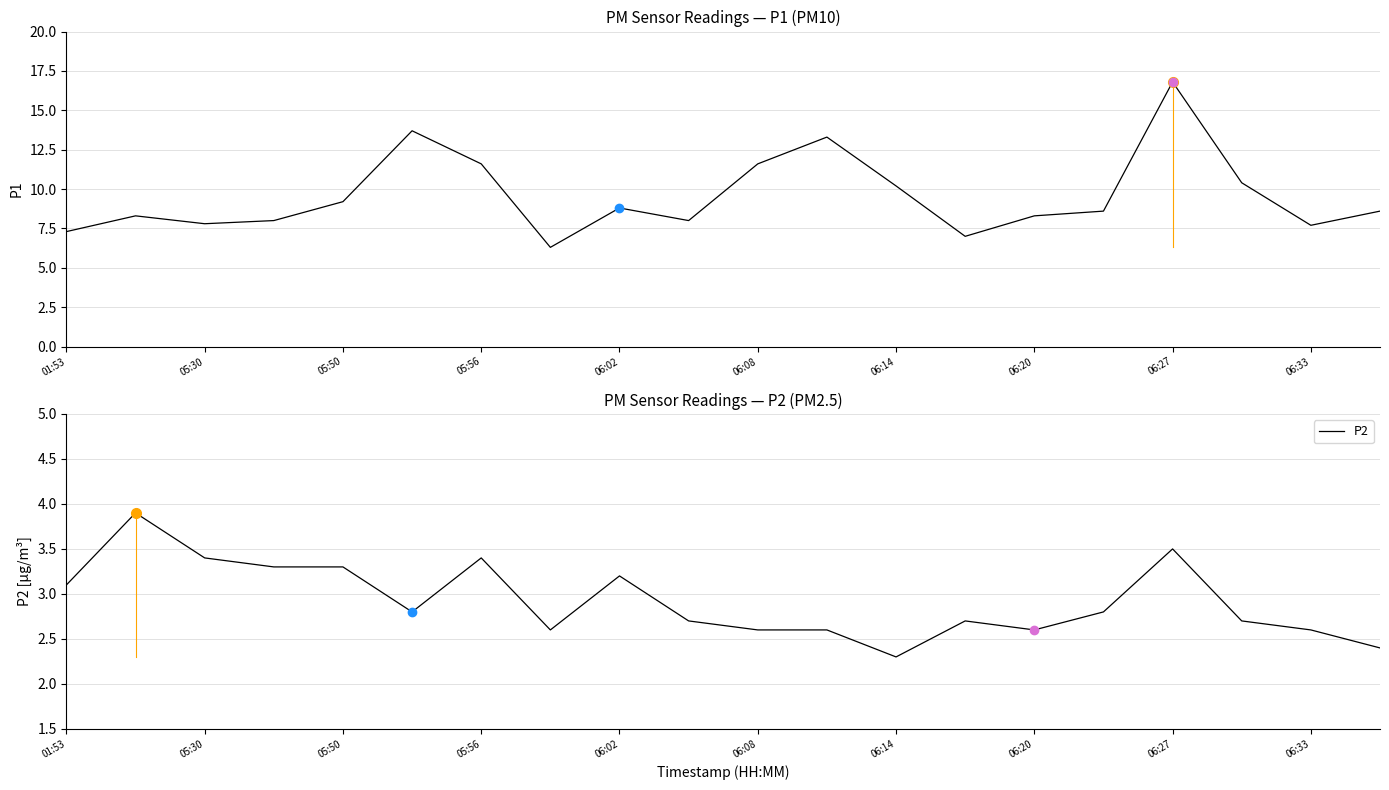

Is it true that P2 equals 2.6 at 06:33?

True